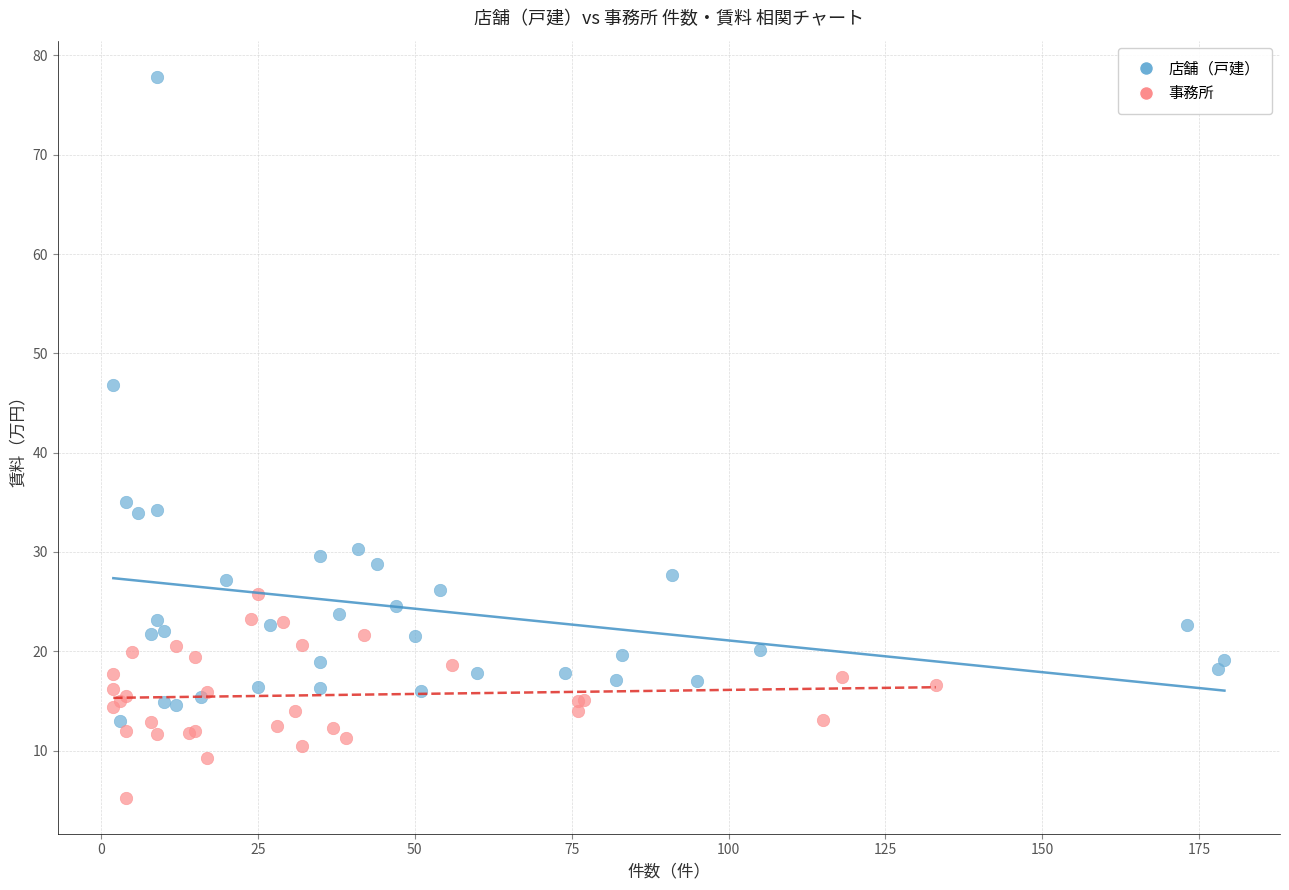

Which series contains the highest Y value?

店舗（戸建）